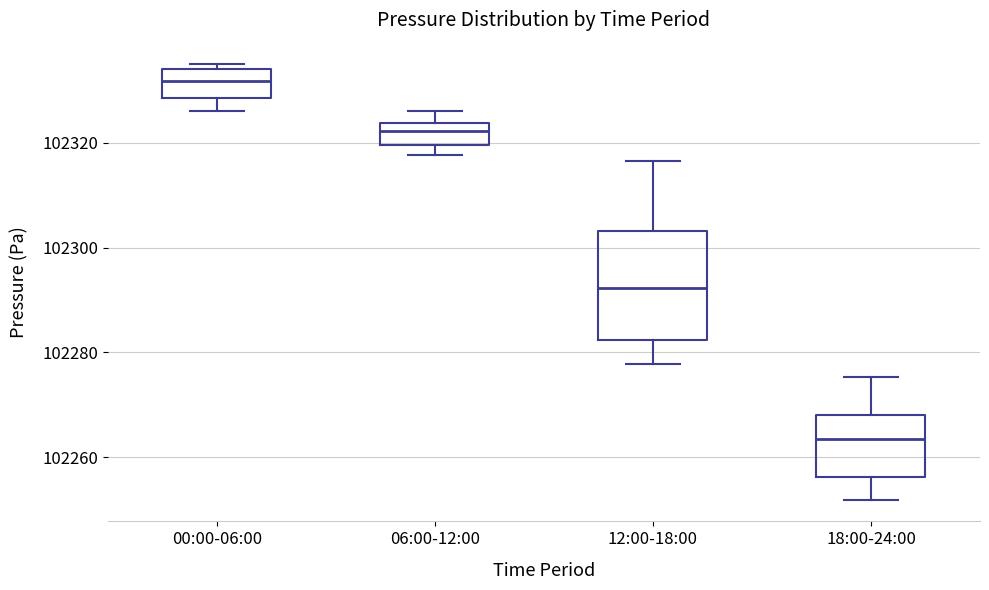

Reading left to right, read every box against the y-axis: the position of its median line, the range the box covers, and the ends of its whiskers. The values are not printed on the chart, so give them approximately, as read against the axis.

00:00-06:00: median 102332, box 102328 to 102334, whiskers 102326 to 102334 (just above the box's upper edge)
06:00-12:00: median 102322, box 102320 to 102324, whiskers 102318 to 102326
12:00-18:00: median 102292, box 102282 to 102304, whiskers 102278 to 102316
18:00-24:00: median 102264, box 102256 to 102268, whiskers 102252 to 102276